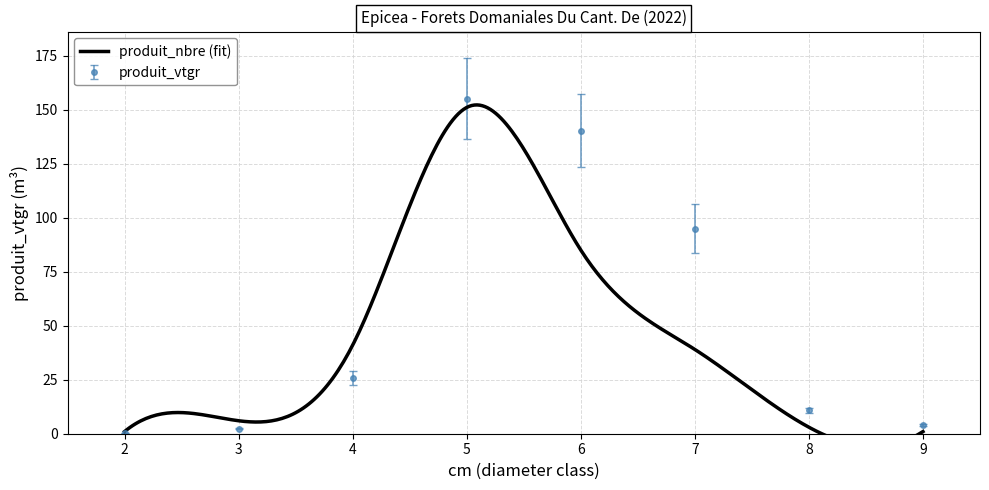

How many data points are above 25?

4